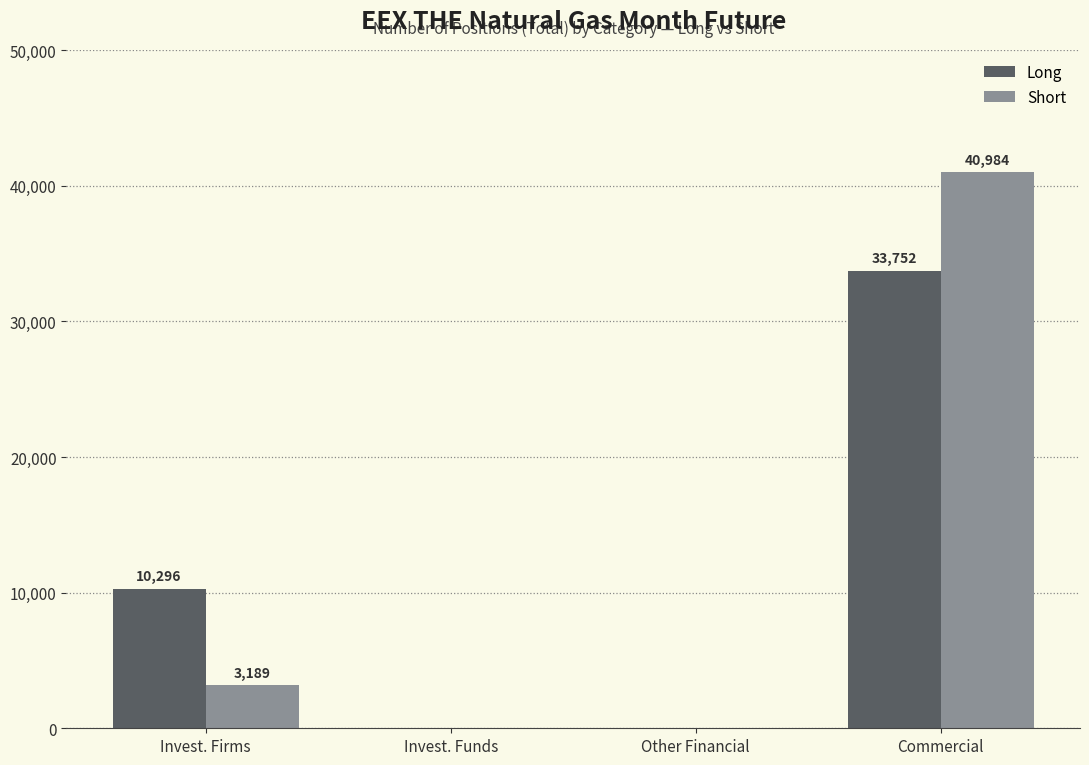

Reading left to right, list all the values displayed in this chart.

Long: Invest. Firms=10296	Invest. Funds=0	Other Financial=0	Commercial=33752
Short: Invest. Firms=3189	Invest. Funds=0	Other Financial=0	Commercial=40984